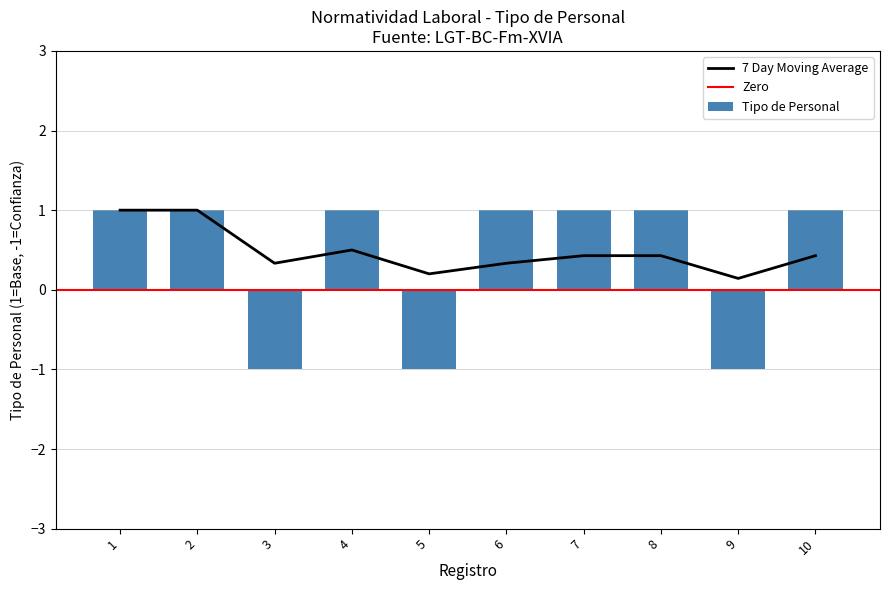

The 7 Day Moving Average series shows 0.4 at 7. True or false?

True